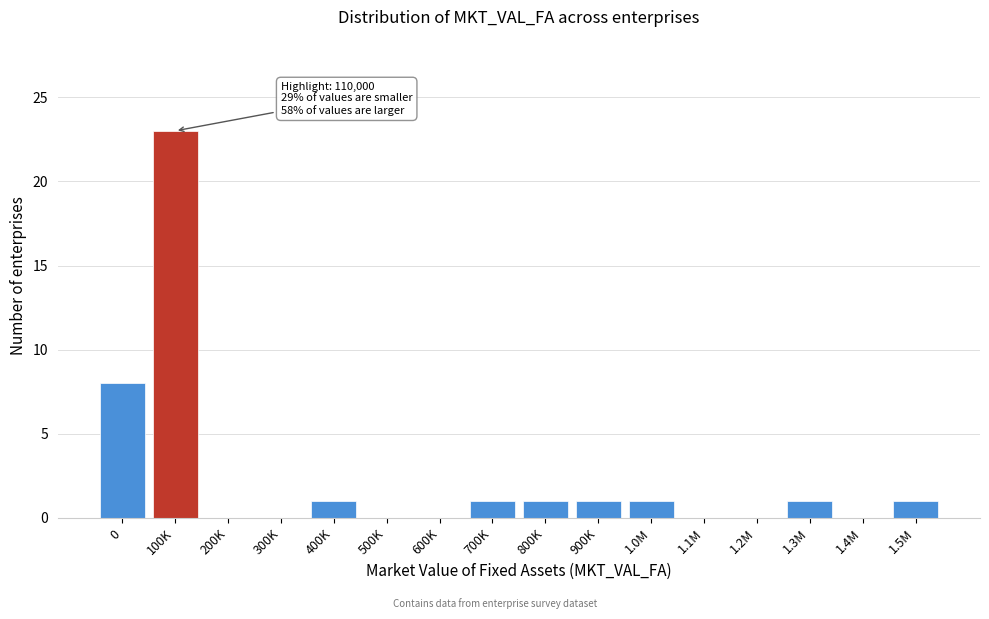

Reading left to right, transcribe all the data shown in this chart.

0=8	100K=23	200K=0	300K=0	400K=1	500K=0	600K=0	700K=1	800K=1	900K=1	1.0M=1	1.1M=0	1.2M=0	1.3M=1	1.4M=0	1.5M=1